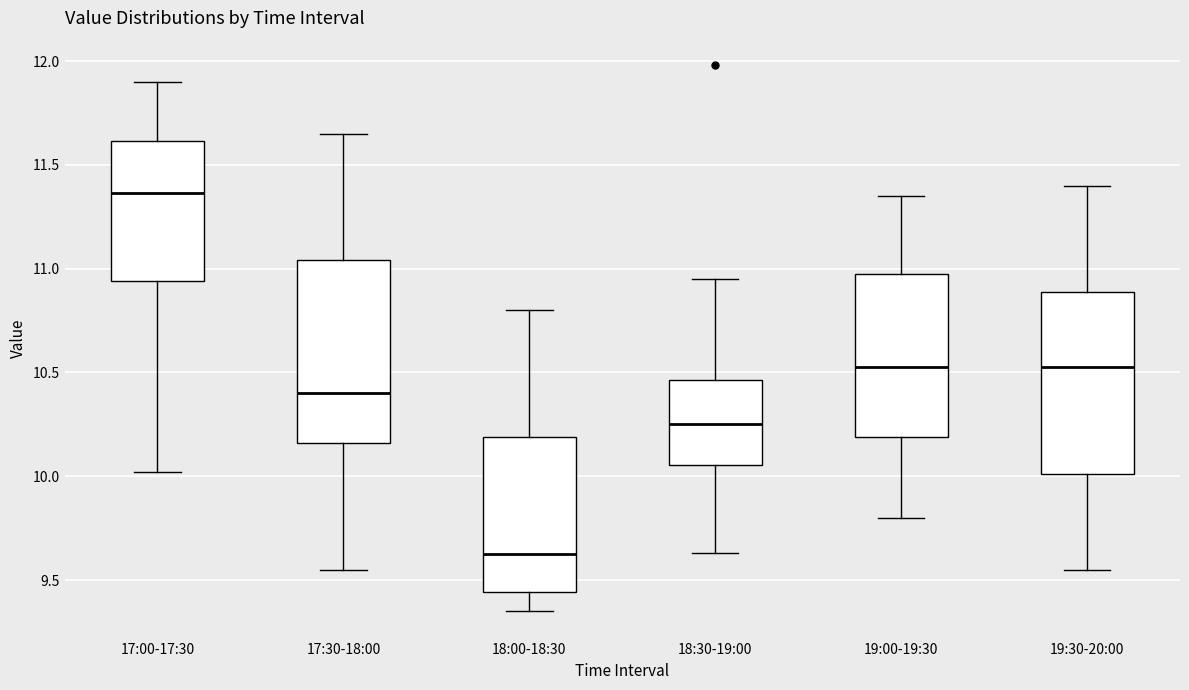

Reading left to right, read every box against the y-axis: the position of its median line, the range the box covers, and the ends of its whiskers. The values are not printed on the chart, so give them approximately, as read against the axis.

17:00-17:30: median 11.35, box 10.95 to 11.60, whiskers 10.00 to 11.90
17:30-18:00: median 10.40, box 10.15 to 11.05, whiskers 9.55 to 11.65
18:00-18:30: median 9.65, box 9.45 to 10.20, whiskers 9.35 to 10.80
18:30-19:00: median 10.25, box 10.05 to 10.45, whiskers 9.65 to 10.95
19:00-19:30: median 10.55, box 10.20 to 11.00, whiskers 9.80 to 11.35
19:30-20:00: median 10.55, box 10.00 to 10.90, whiskers 9.55 to 11.40